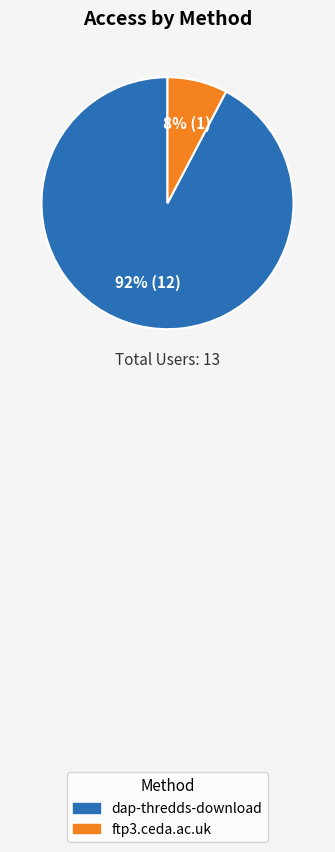

Rank the categories by value from highest to lowest.

dap-thredds-download, ftp3.ceda.ac.uk